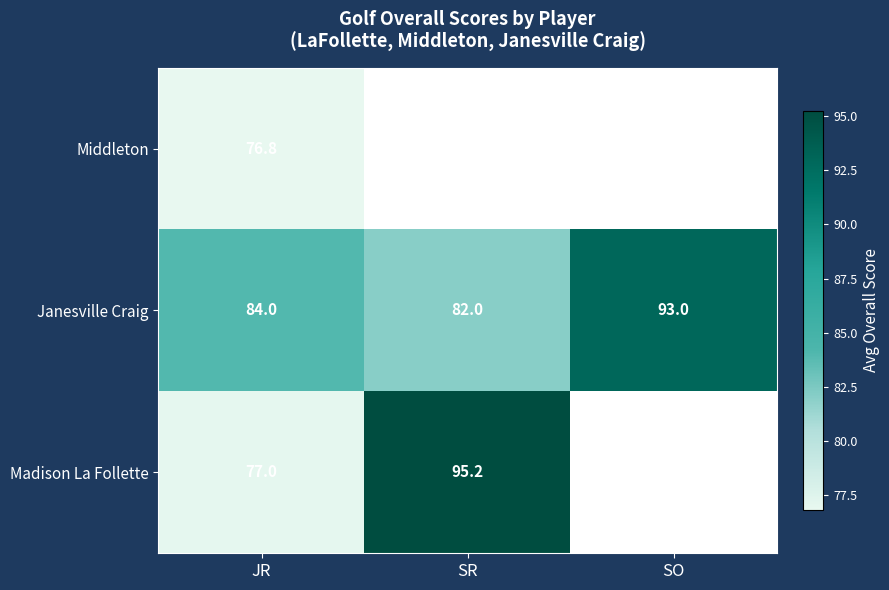

The value of Madison La Follette at JR is 77.0. True or false?

True